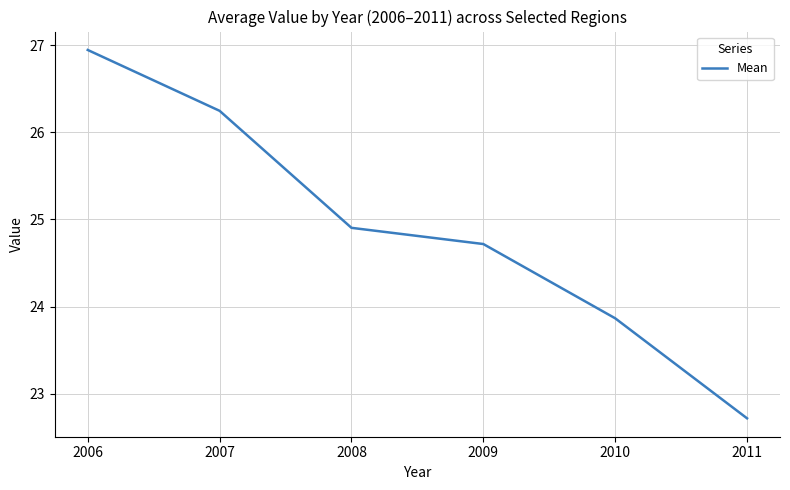

Reading left to right, list all the values displayed in this chart.

2006=26.9	2007=26.2	2008=24.9	2009=24.7	2010=23.9	2011=22.7